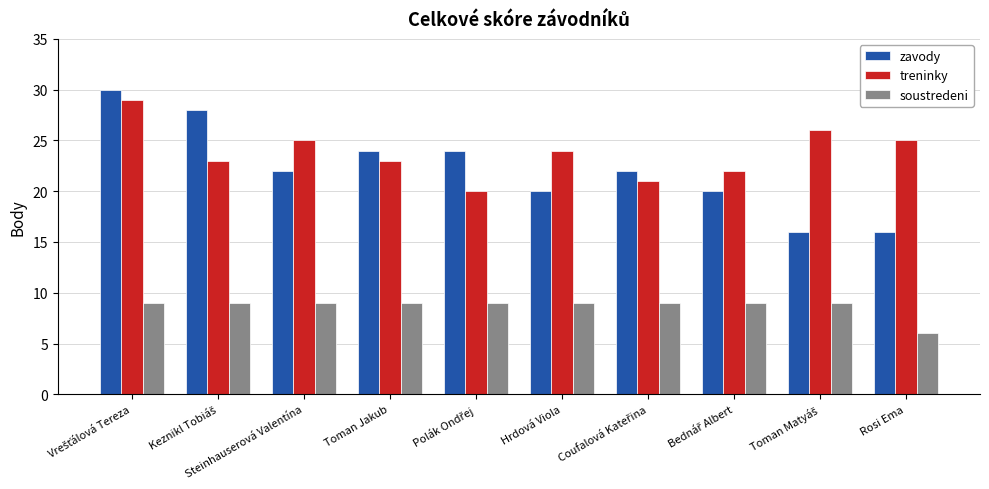

What position from the right is Rosi Ema?

1